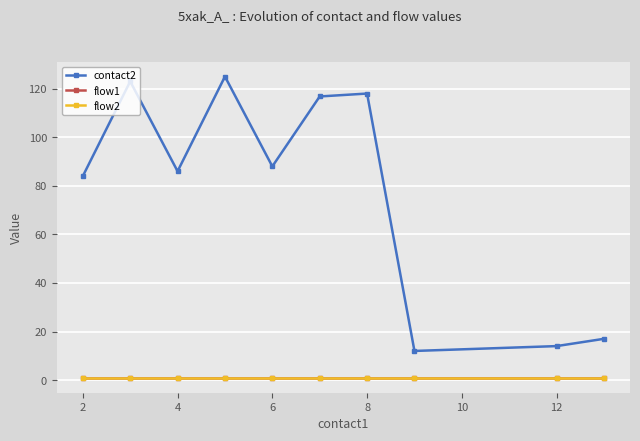

Is this an area chart (filled region under the line)?

No